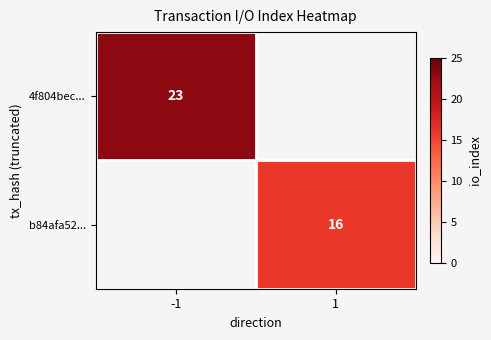

Is it true that b84afa52... equals 10 at 1?

False